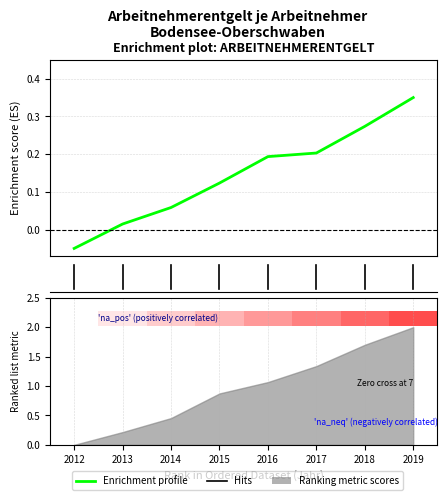

How many bars are there in total?

8